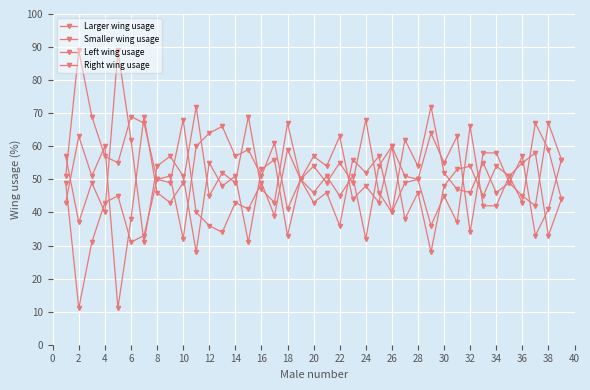

Count the number of categories in the chart.

39